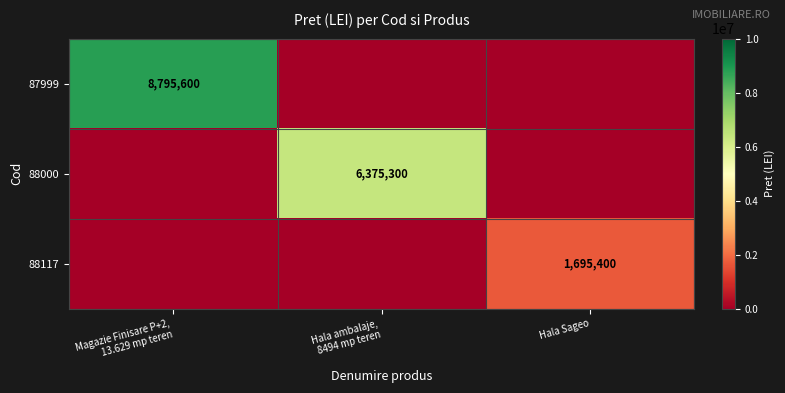

Rank the categories by 88117 value from lowest to highest.

Magazie Finisare P+2, 13.629 mp teren, Hala ambalaje, 8494 mp teren, Hala Sageo